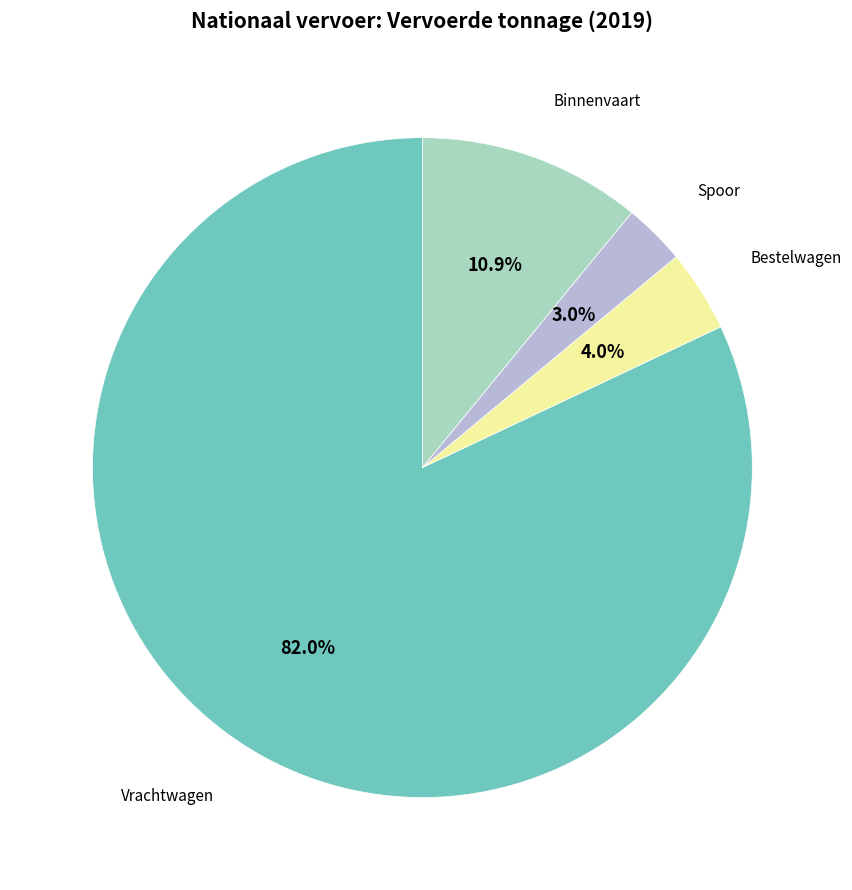

How many slices are in this pie chart?

4